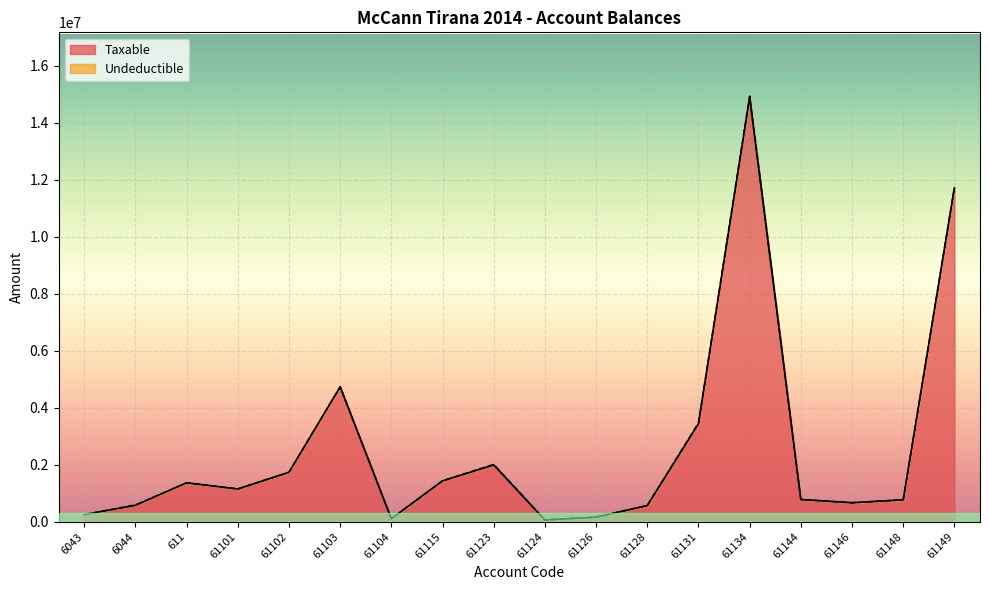

What is the sum of all values?

46384247.1